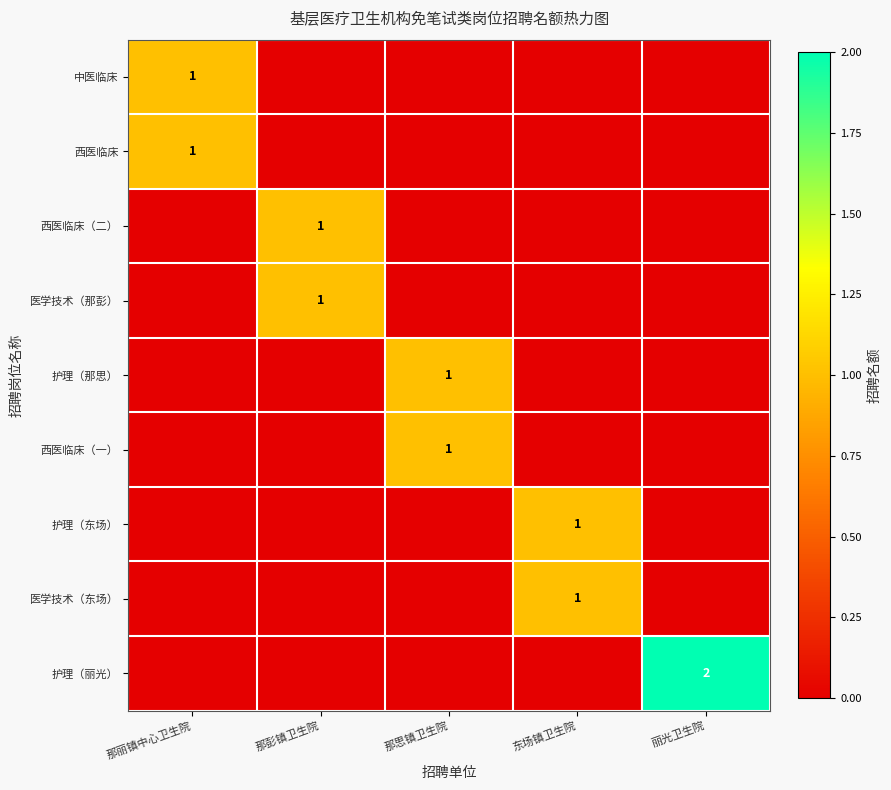

True or false: 西医临床（二） has a value of 1 at 那彭镇卫生院.

True